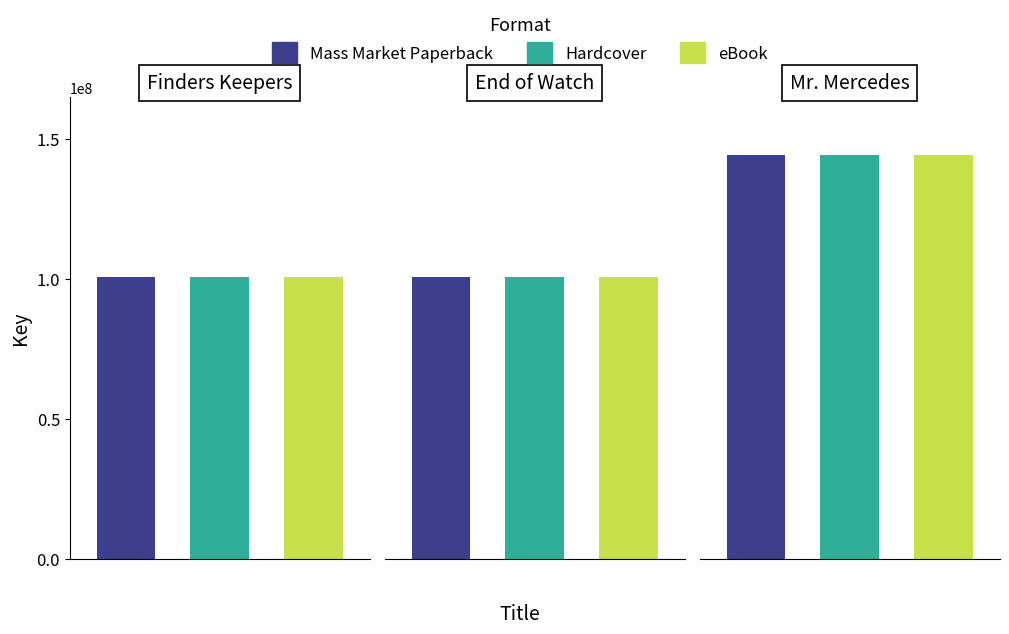

What is the greatest value displayed?

144462419